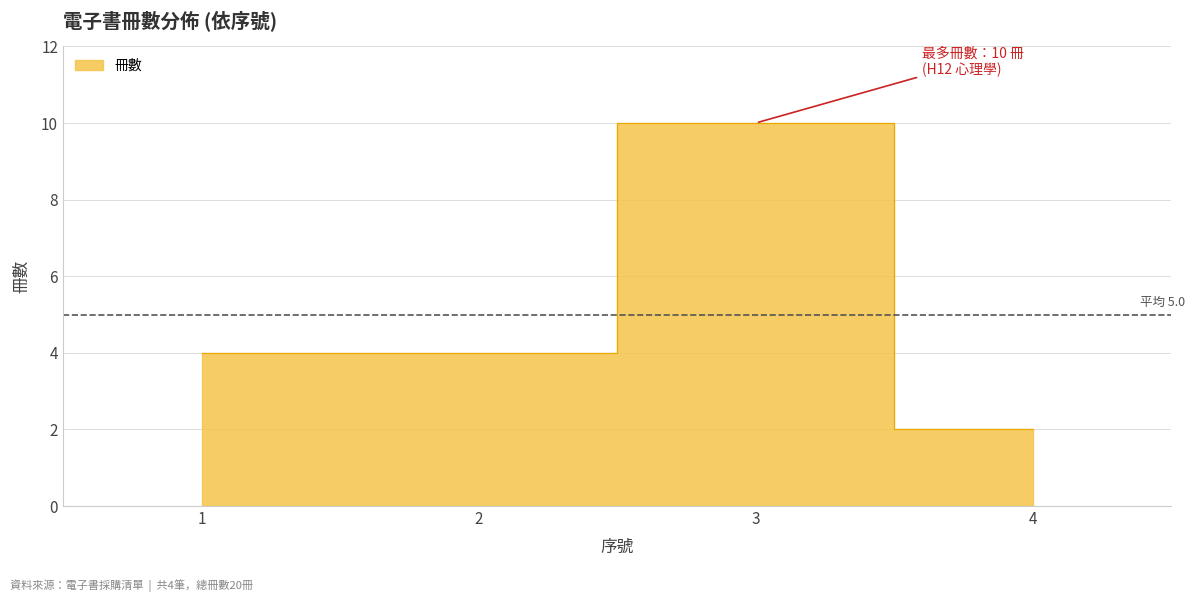

The chart shows a value of 17 at 3. True or false?

False